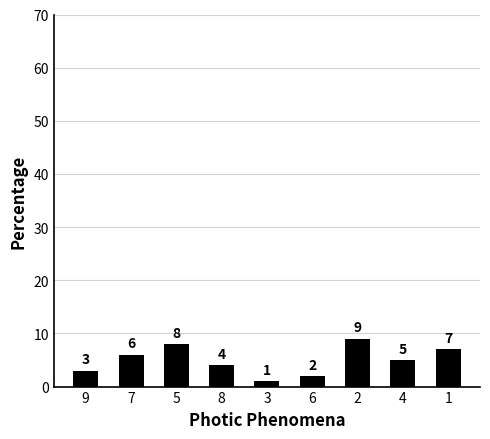

What is the difference between the maximum and minimum values?

8